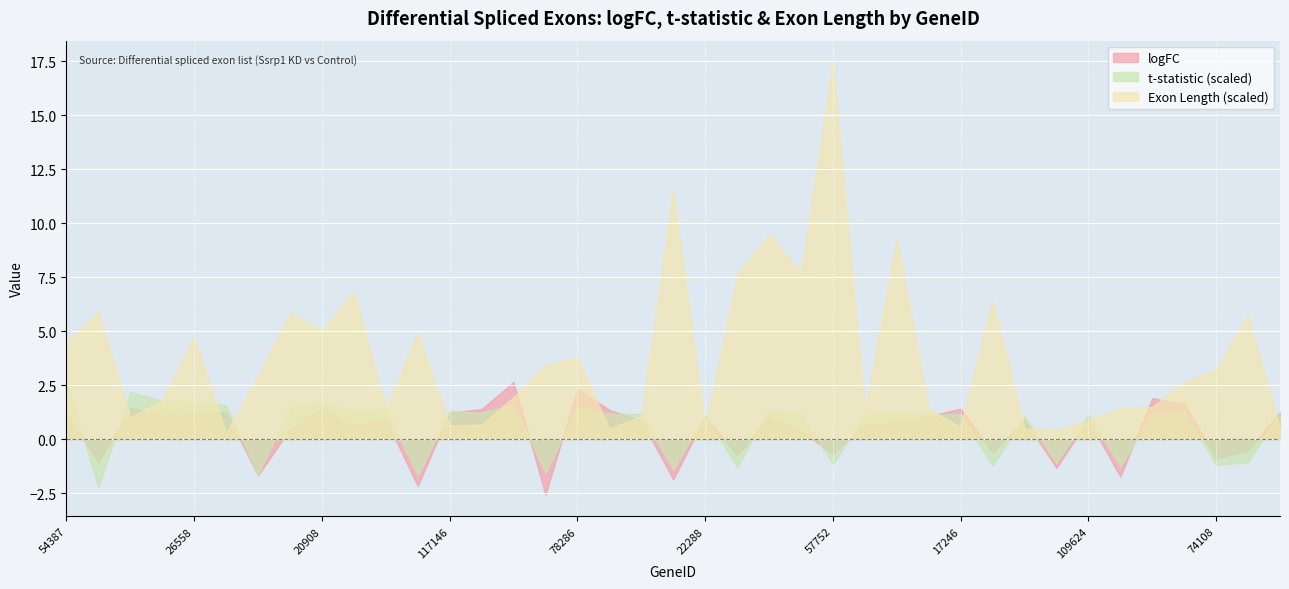

At which category is the sum across all series the highest?

57752